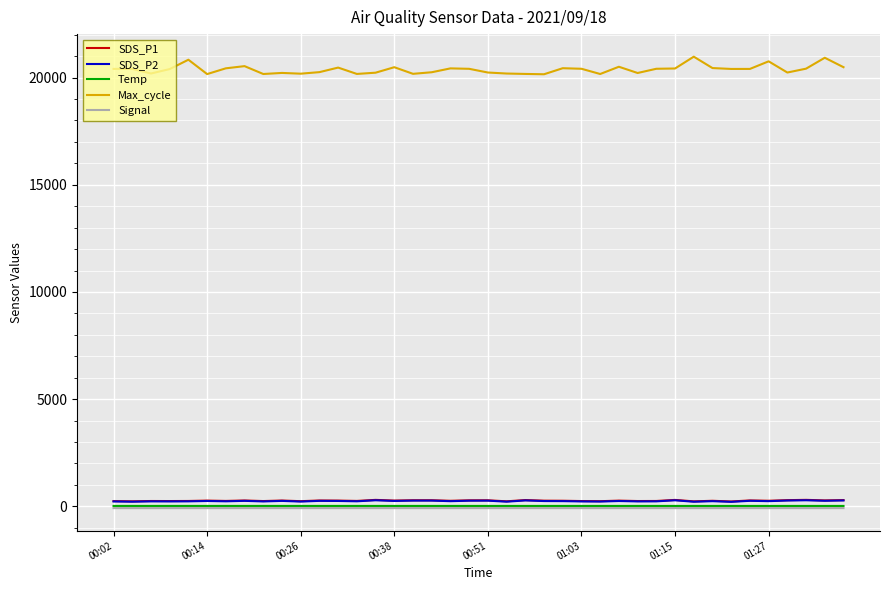

Which series has the largest total across all categories?

Max_cycle